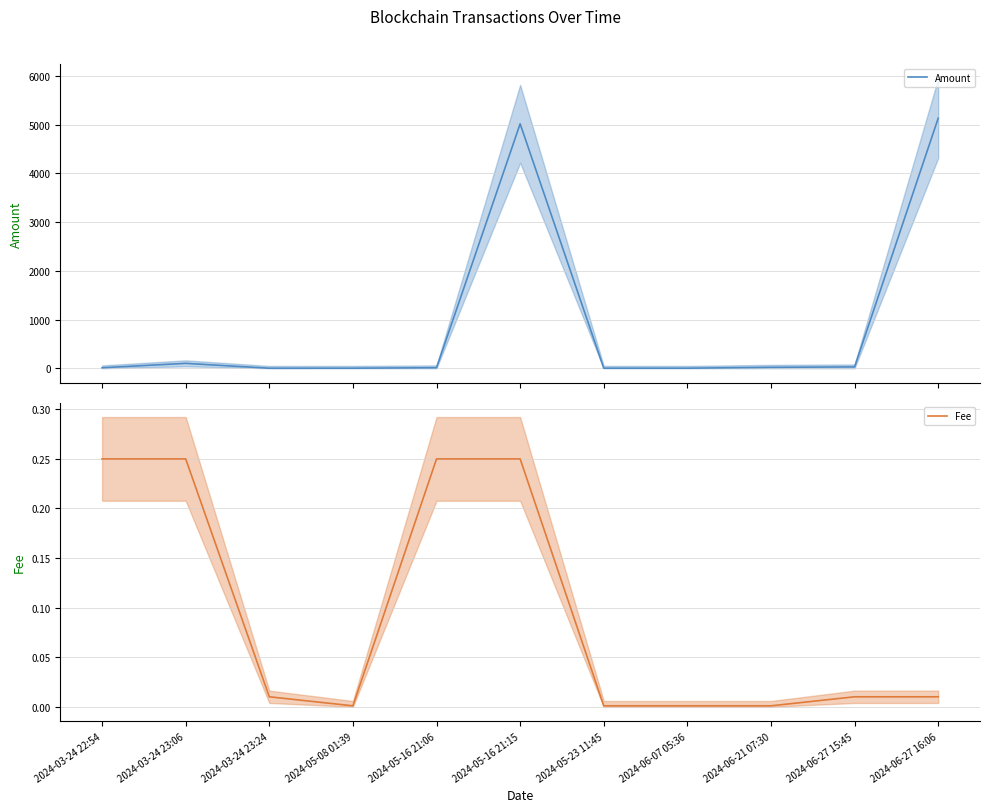

Which label corresponds to the largest value in the chart?

2024-06-27 16:06